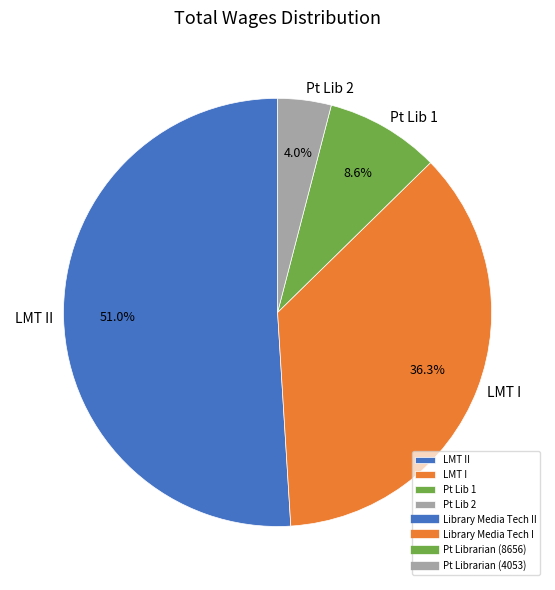

What is the smallest slice in the pie chart?

Pt Lib 2